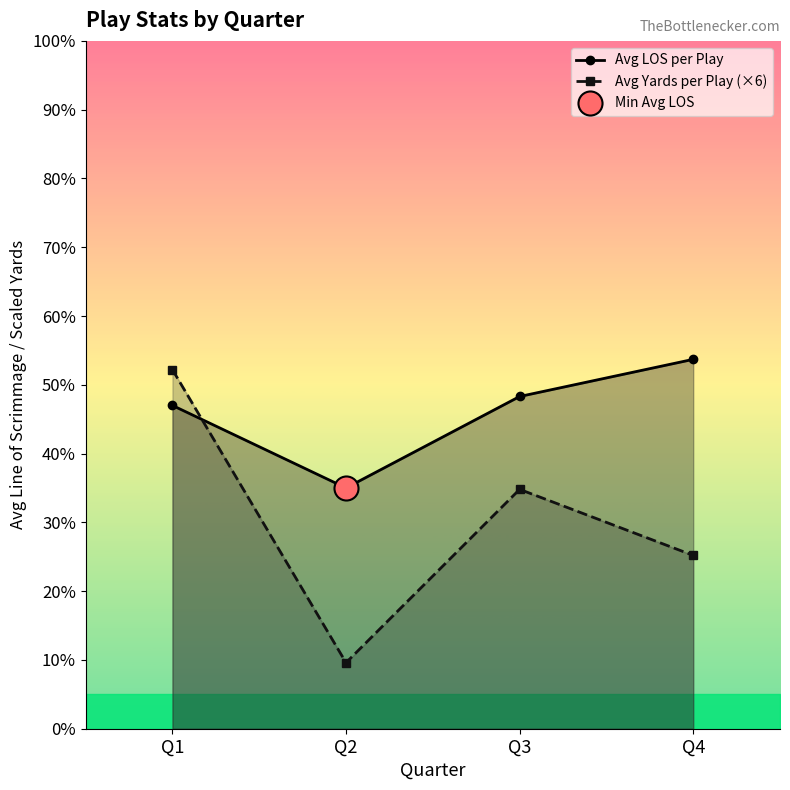

Which series has the largest total across all categories?

Avg LOS per Play